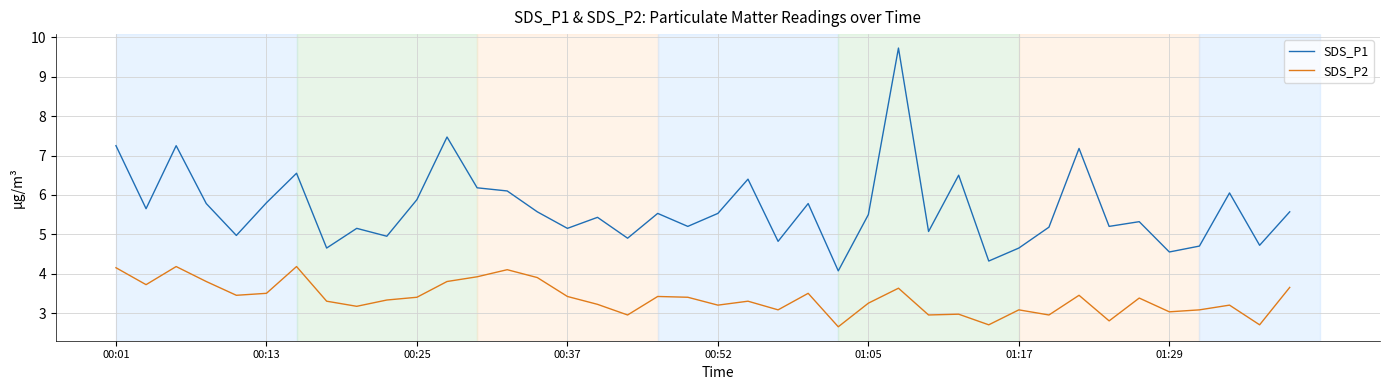

What is the lowest value of the SDS_P1 series?

4.1